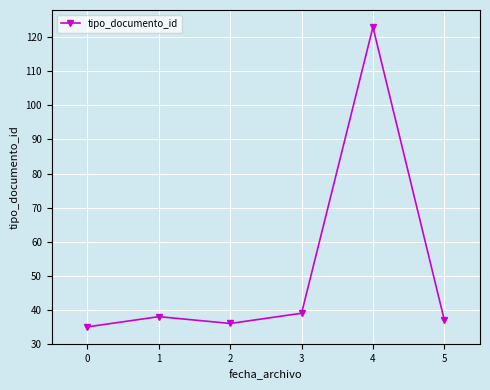

At which category does the data reach its first local valley?

2